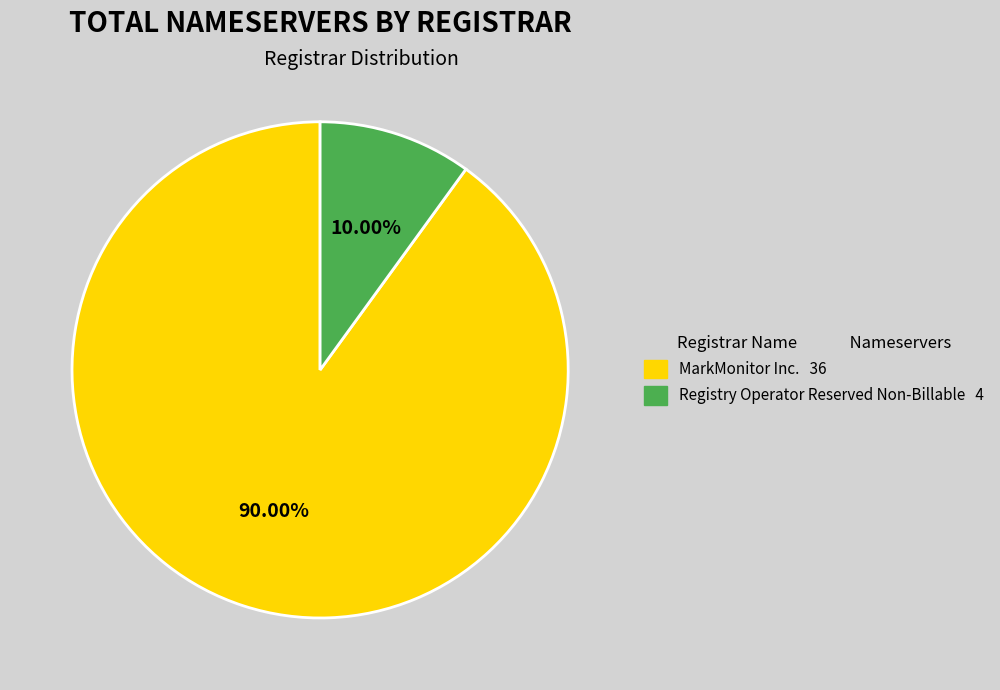

Which has a higher value, Registry Operator Reserved Non-Billable 4 or MarkMonitor Inc. 36?

MarkMonitor Inc. 36